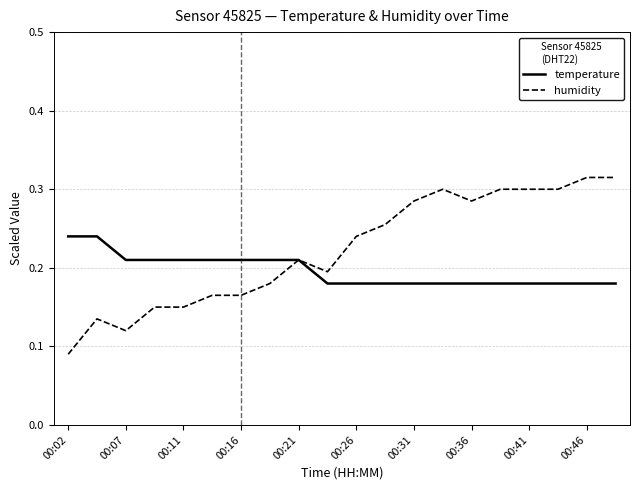

Rank the series by their average value, from lowest to highest.

temperature, humidity